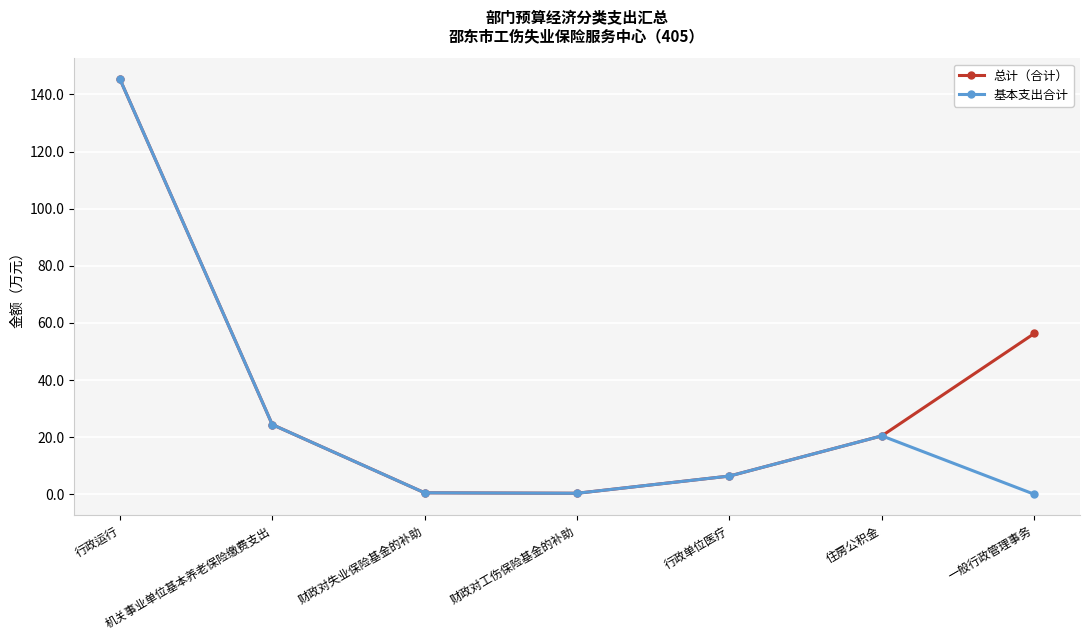

At how many categories does at least one series exceed 13?

4